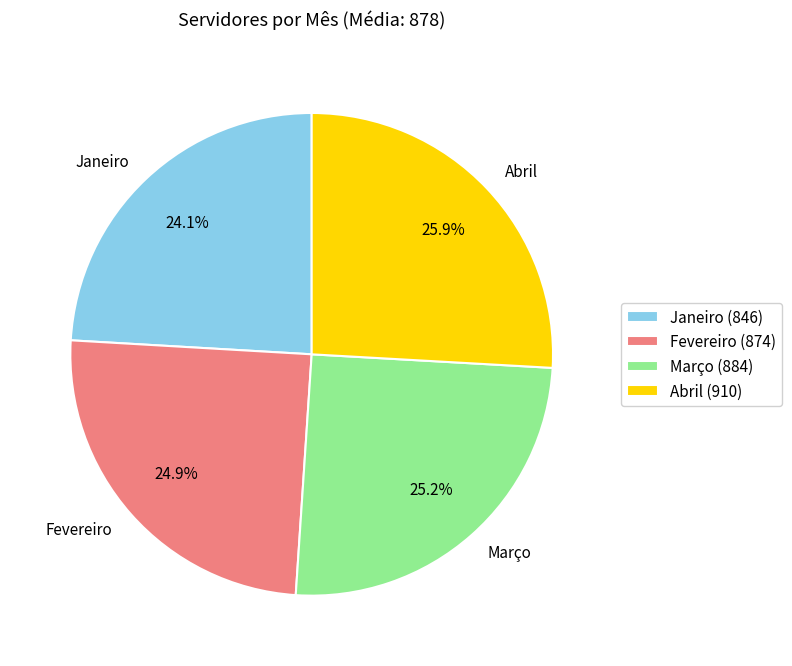

How much of the chart is everything except Abril?

74.1%